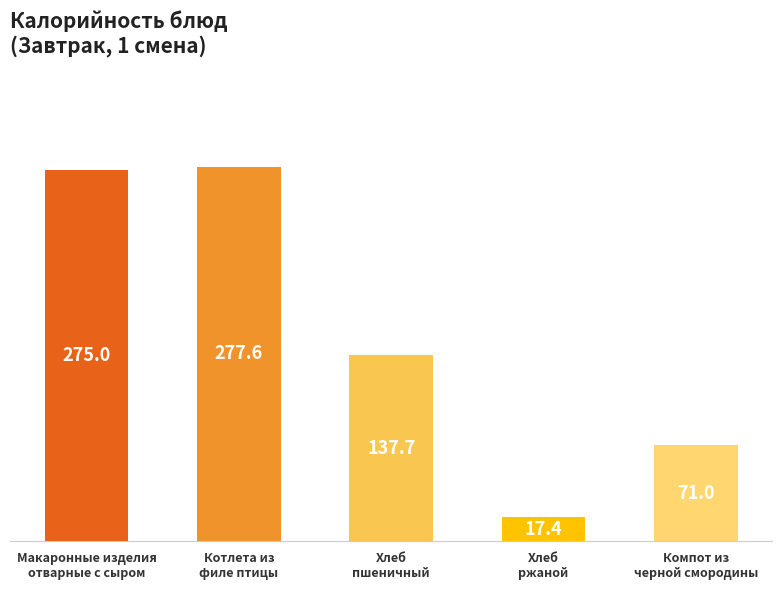

Rank the categories by value from highest to lowest.

Котлета из
филе птицы, Макаронные изделия
отварные с сыром, Хлеб
пшеничный, Компот из
черной смородины, Хлеб
ржаной